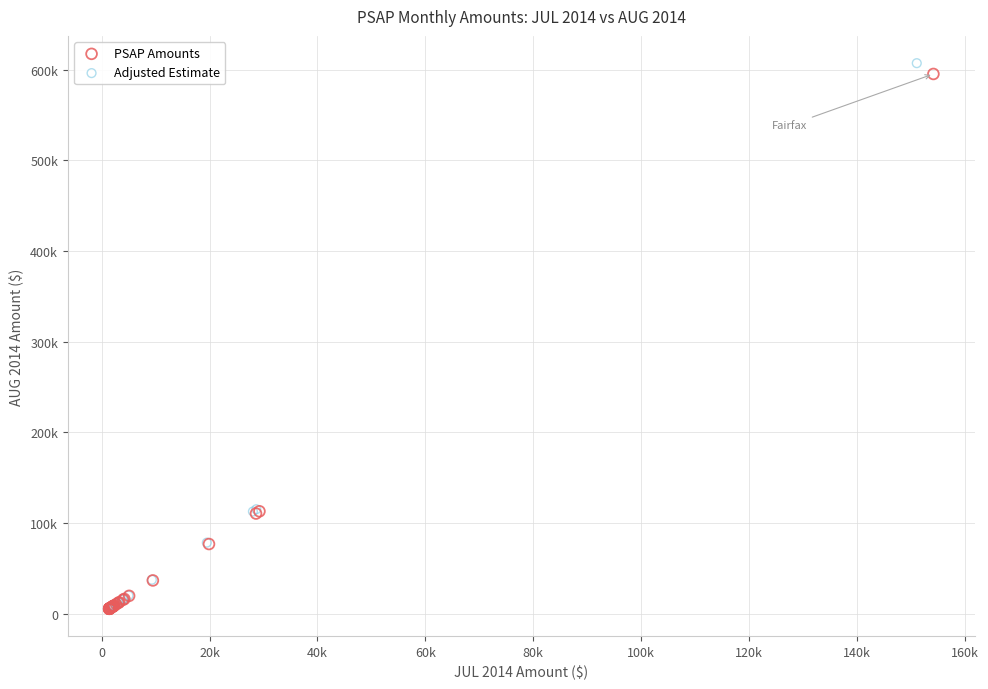

Which series has the largest Y range (max minus min)?

Adjusted Estimate